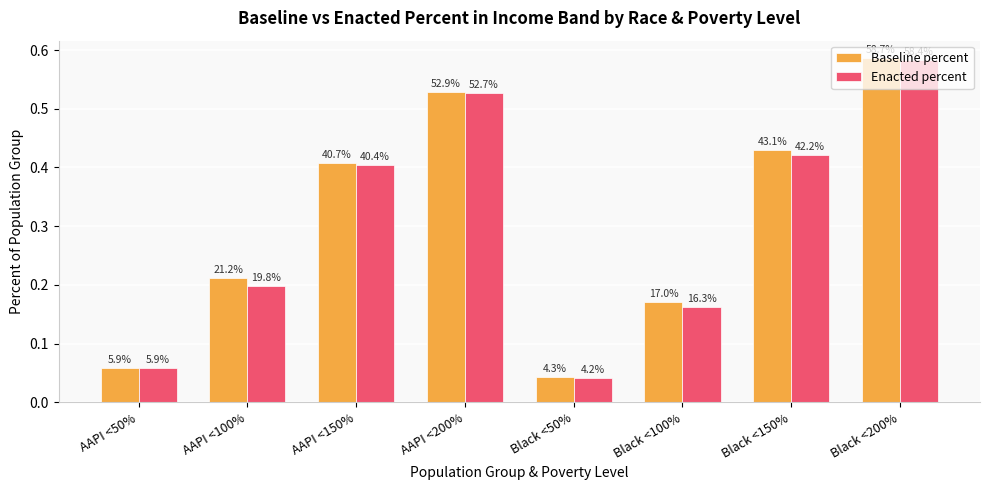

What are all the series names shown in the legend?

Baseline percent, Enacted percent